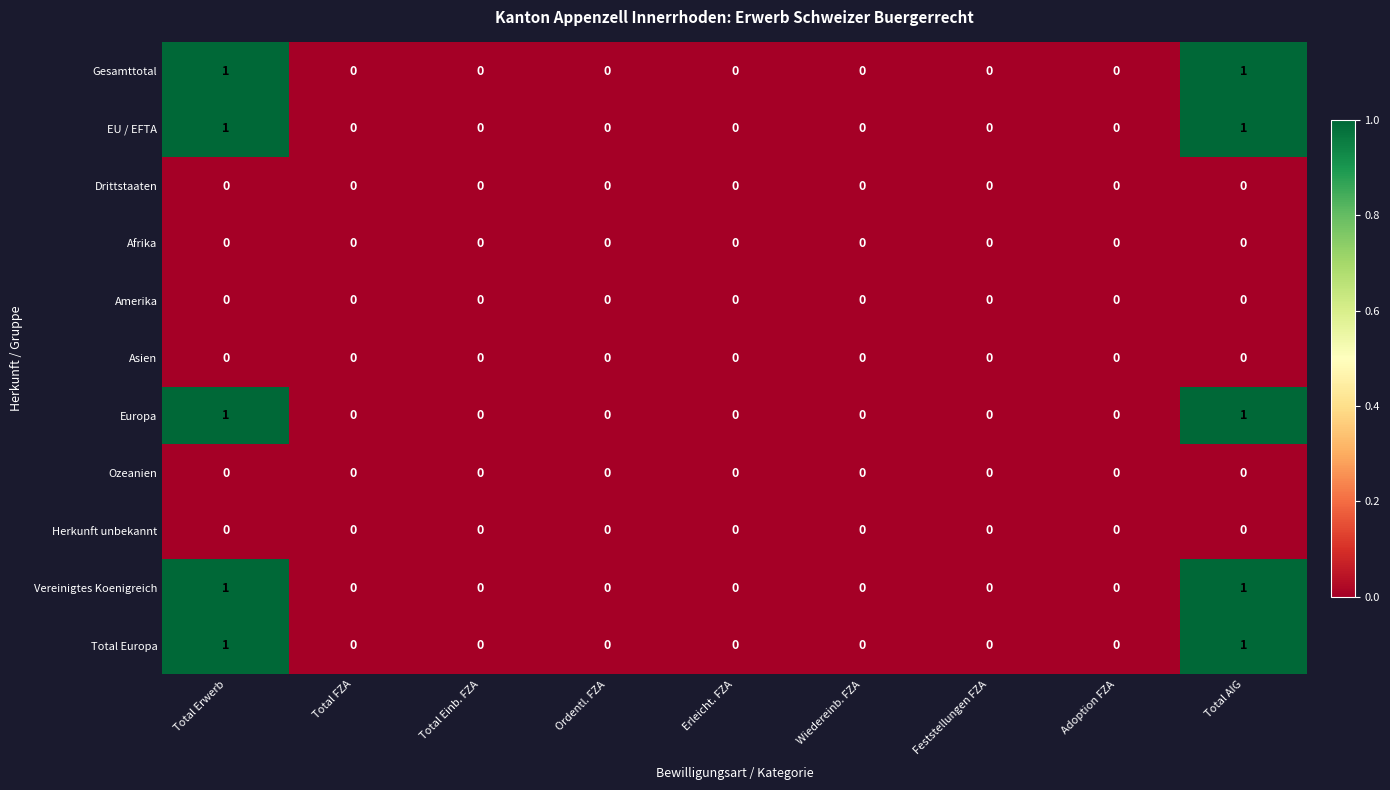

The Europa series shows 0 at Erleicht. FZA. True or false?

True